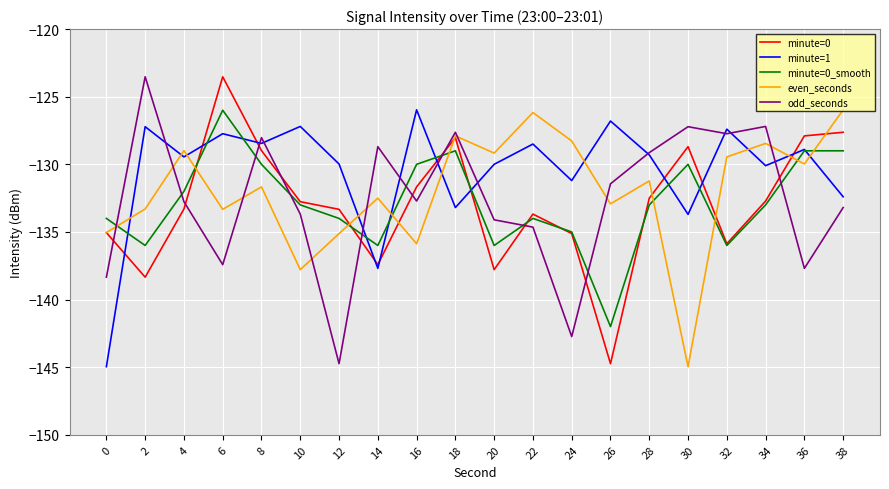

At which label does minute=1 reach its peak?

16